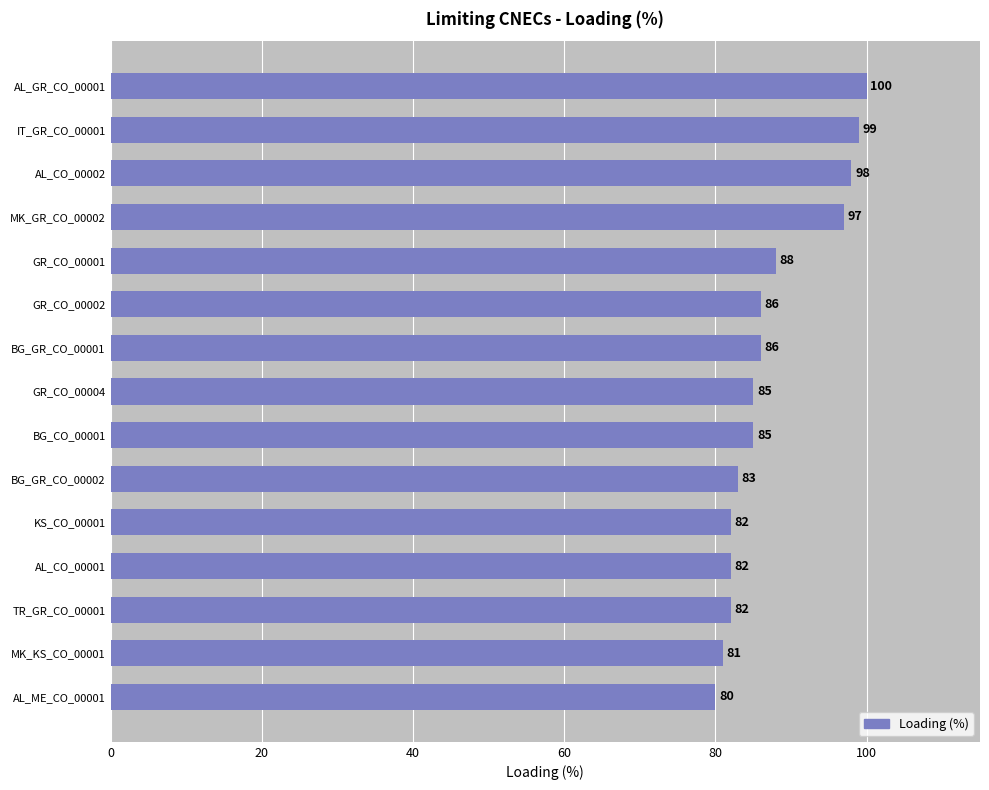

At which category does the chart reach its minimum across all series?

AL_ME_CO_00001